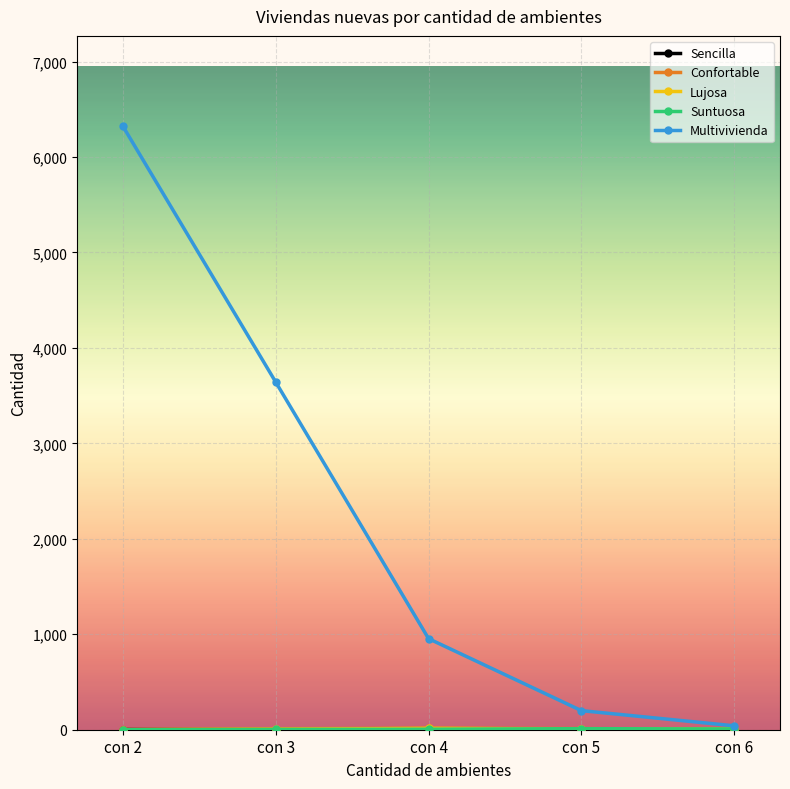

Which series has the largest range (max minus min)?

Multivivienda